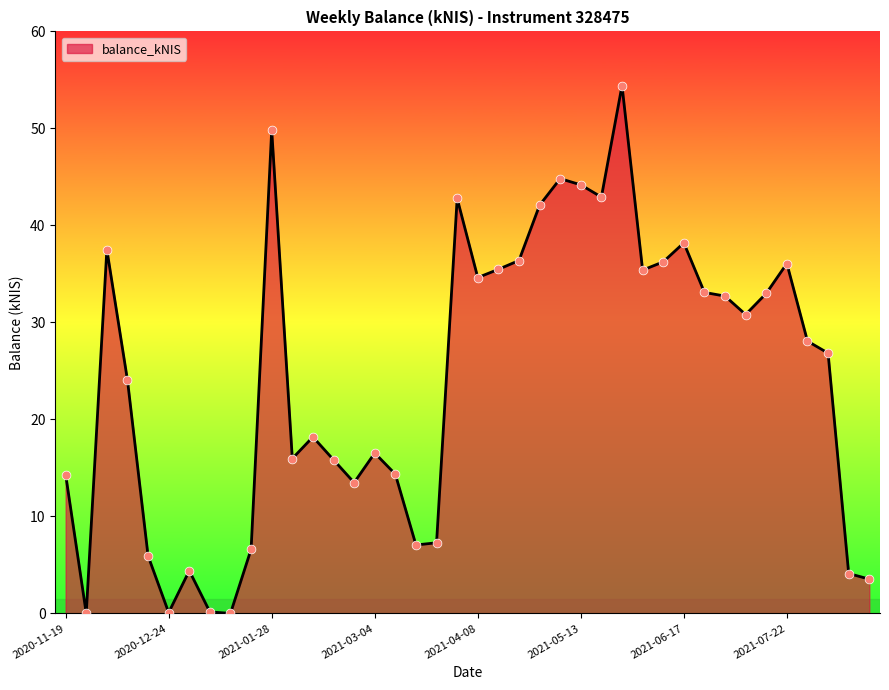

How many lines are shown in the chart?

1